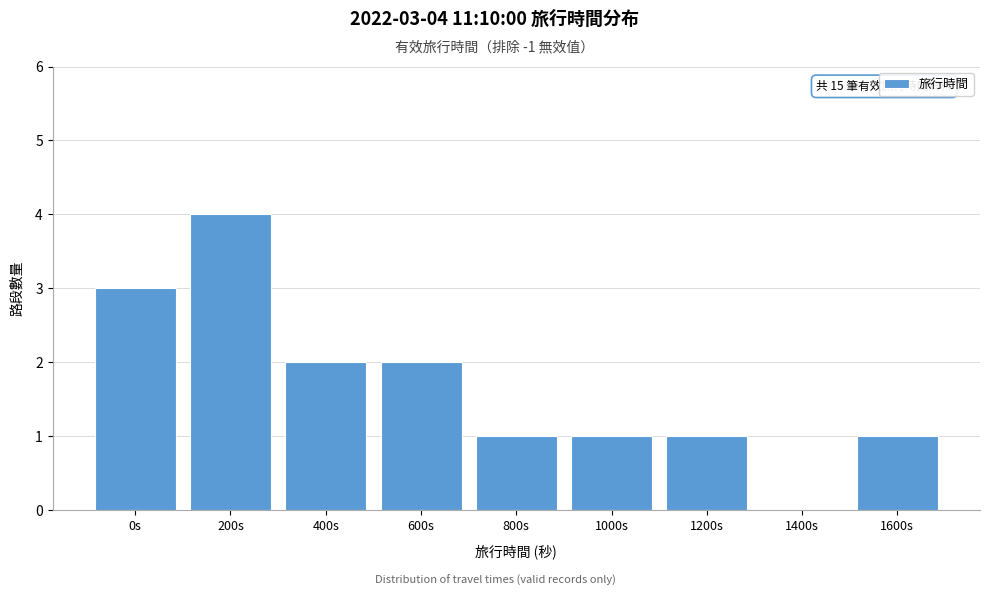

Reading left to right, transcribe all the data shown in this chart.

0s=3	200s=4	400s=2	600s=2	800s=1	1000s=1	1200s=1	1400s=0	1600s=1